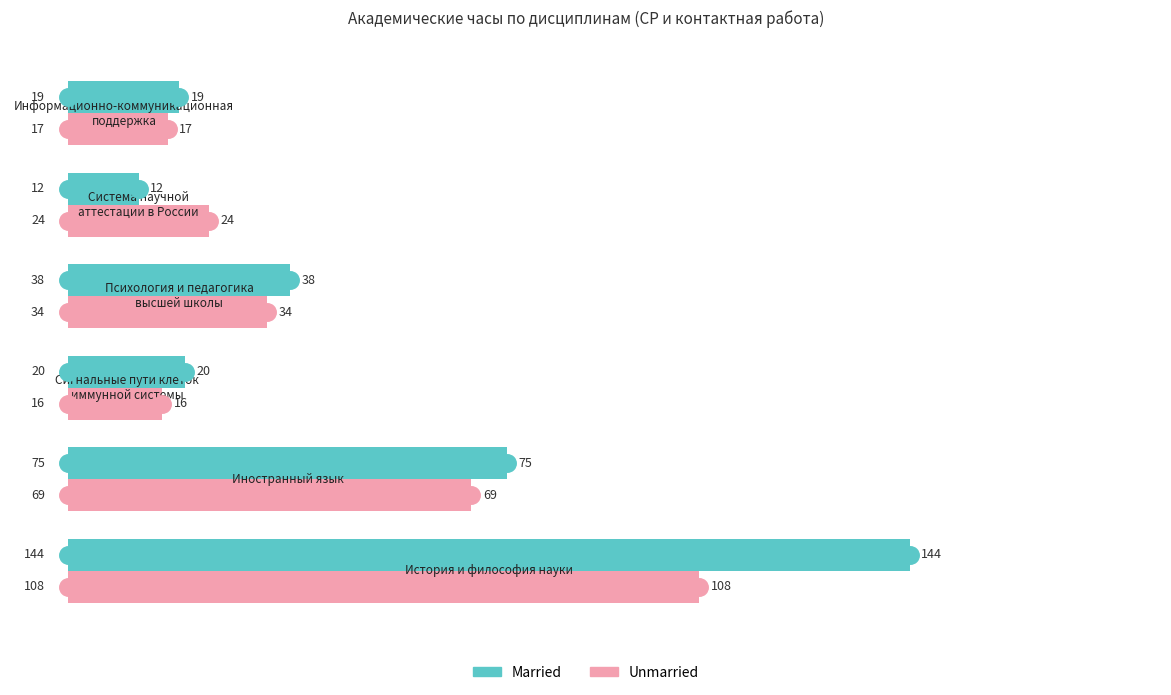

Which series has the widest spread of values?

Married